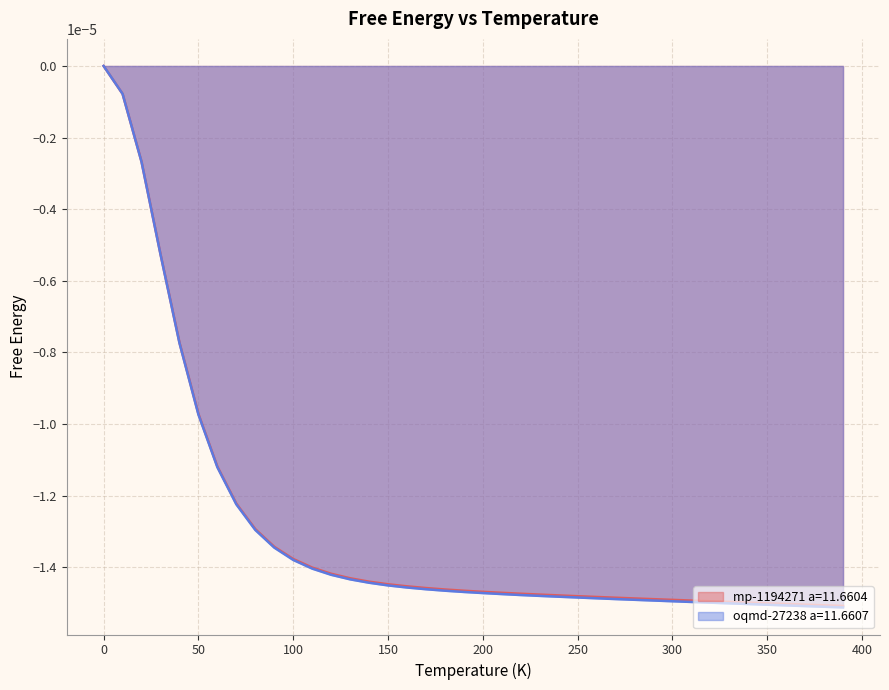

Between 50.0 and 60.0, which series saw the biggest shift?

mp-1194271 a=11.6604